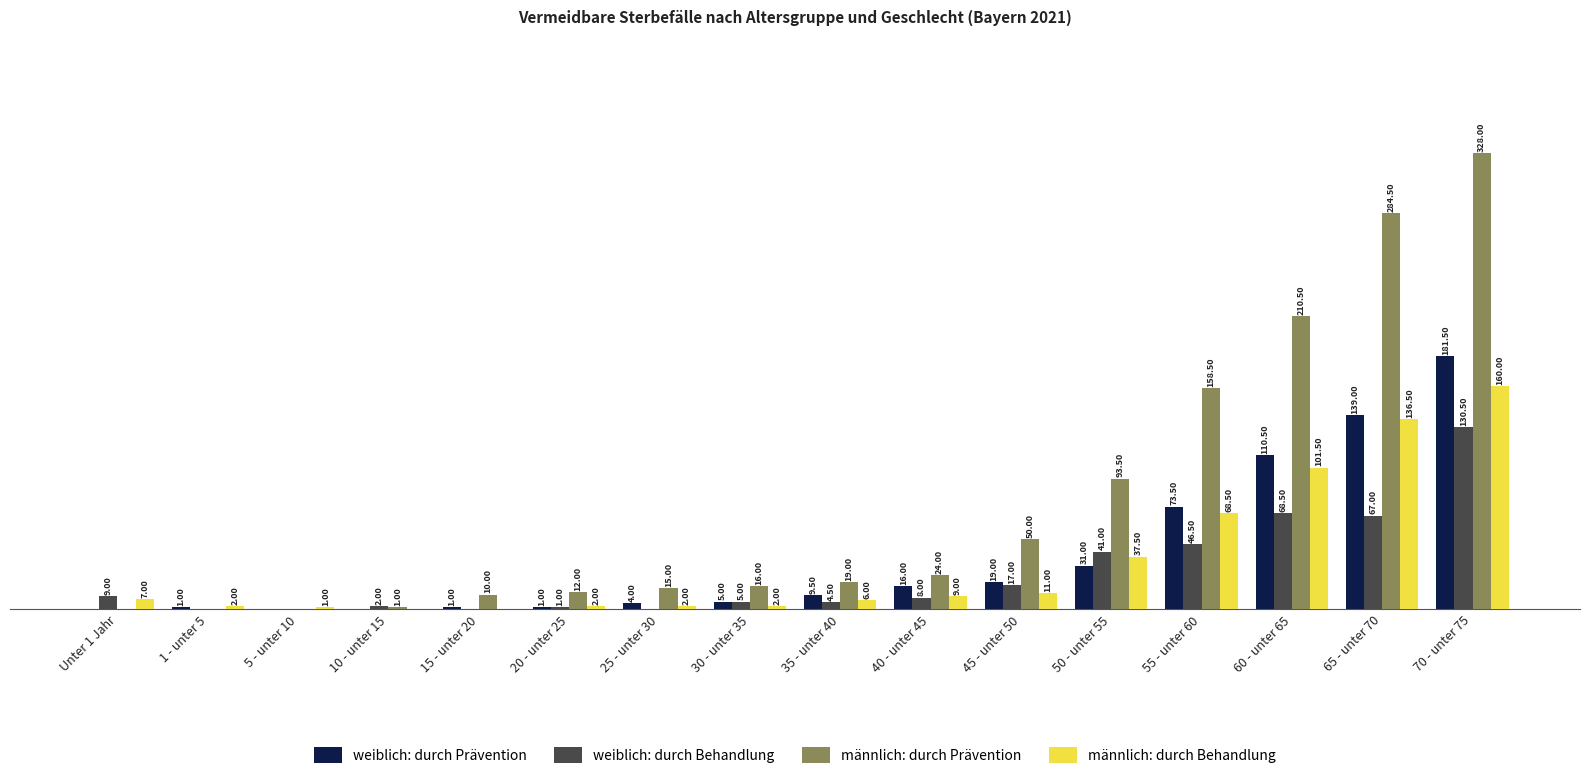

At which category is the sum across all series the highest?

70 - unter 75